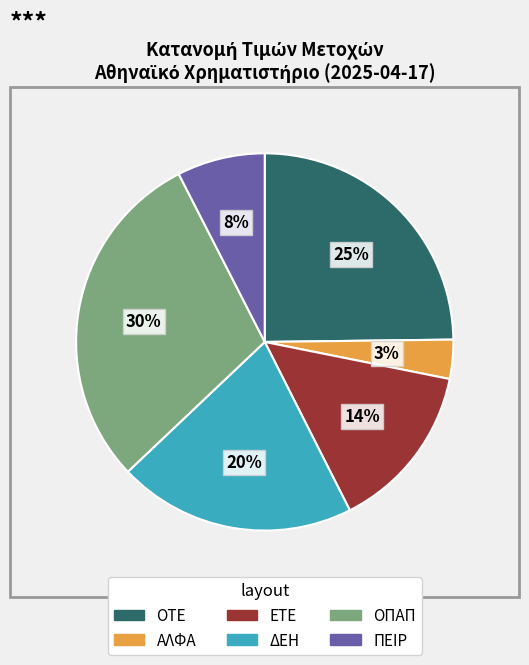

What percentage is the ΔΕΗ slice, to the nearest percent?

20%